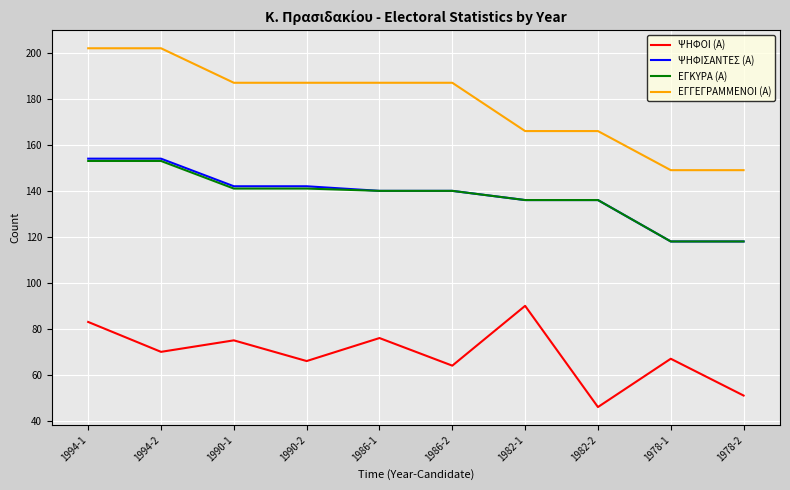

At which category is the sum across all series the highest?

1994-1